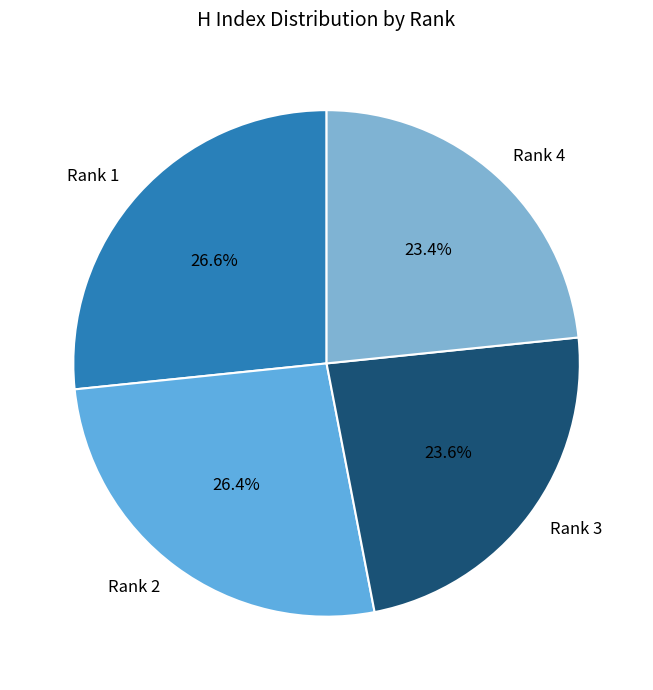

Combined, what portion of the pie is Rank 4 and Rank 2?

49.8%